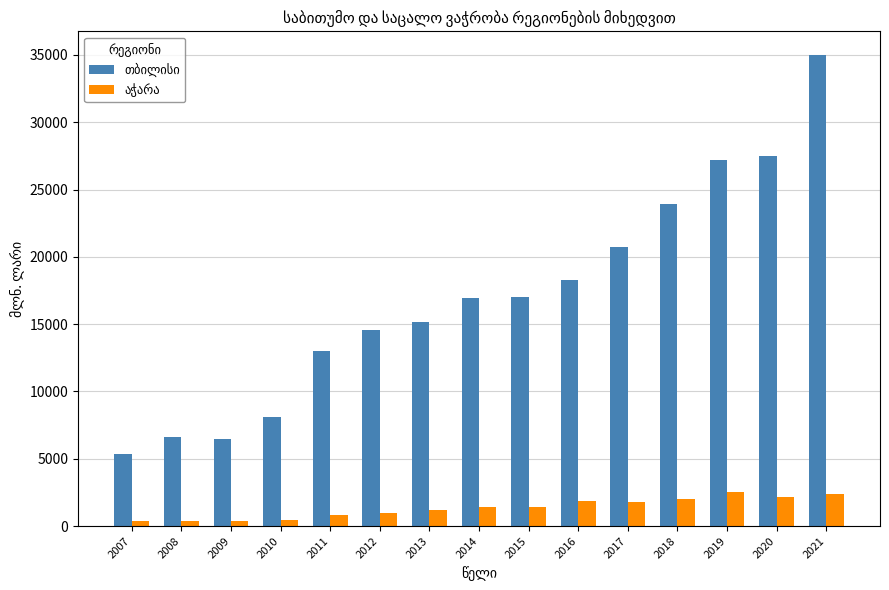

Which label corresponds to the largest value in the chart?

2021